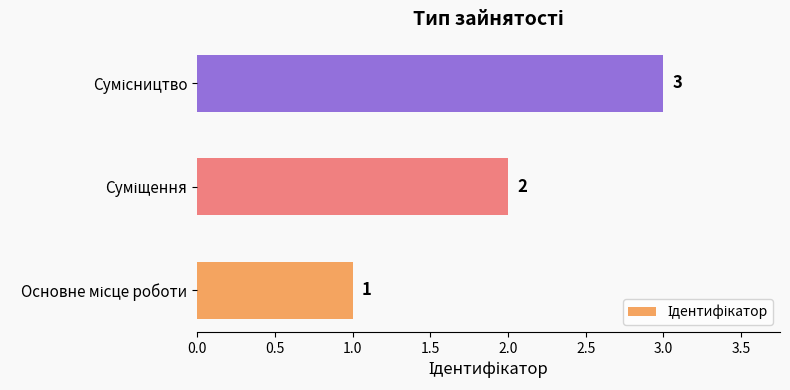

What is the sum of all values?

6